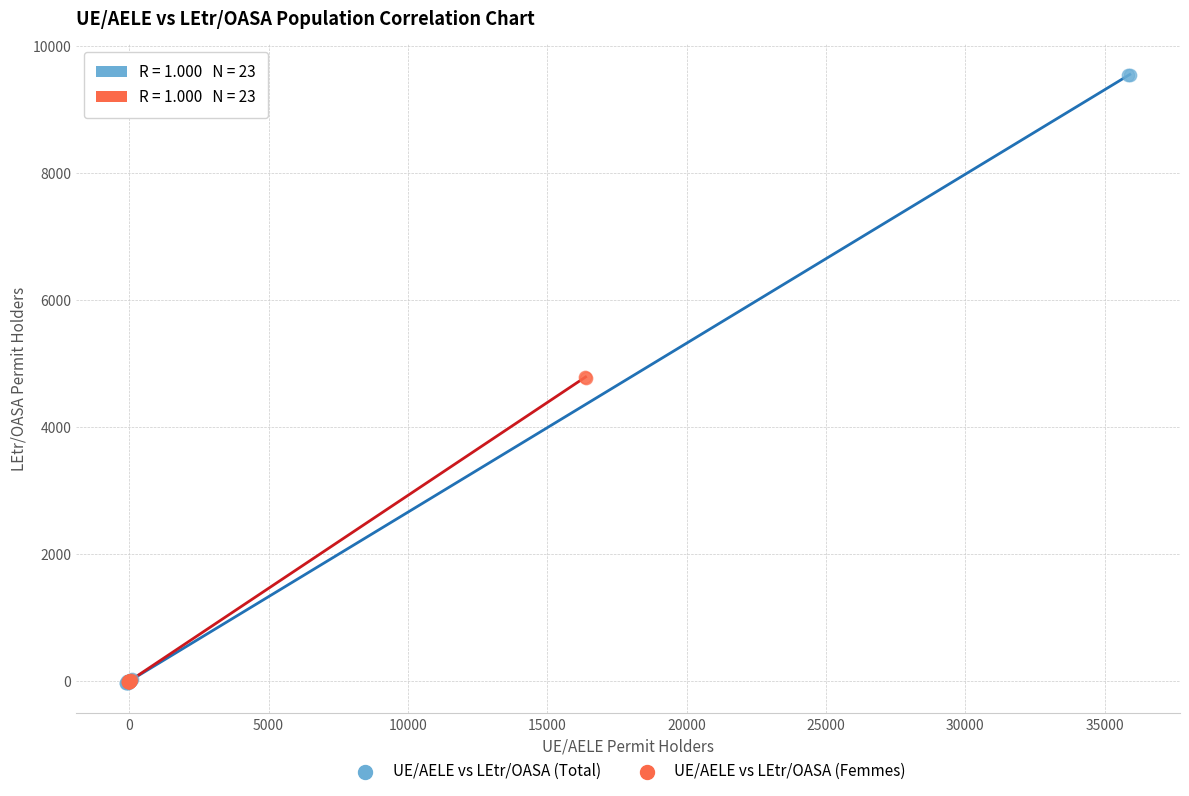

Which series reaches the maximum Y coordinate?

UE/AELE vs LEtr/OASA (Total)